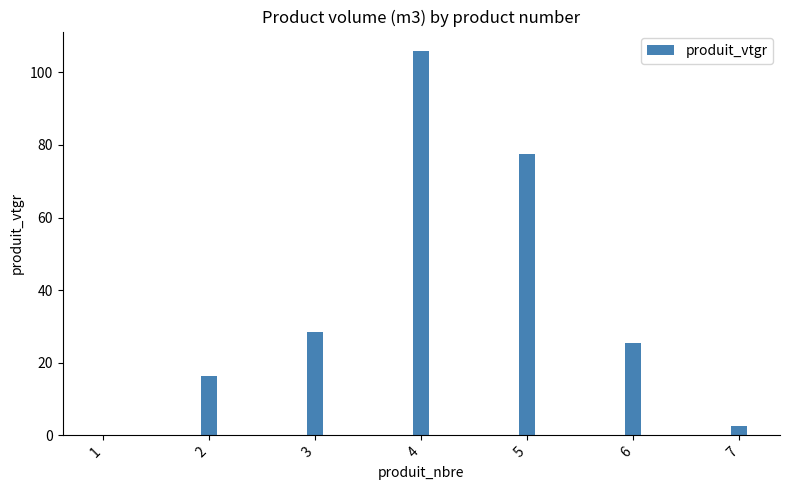

Which has a higher value, 2 or 3?

3